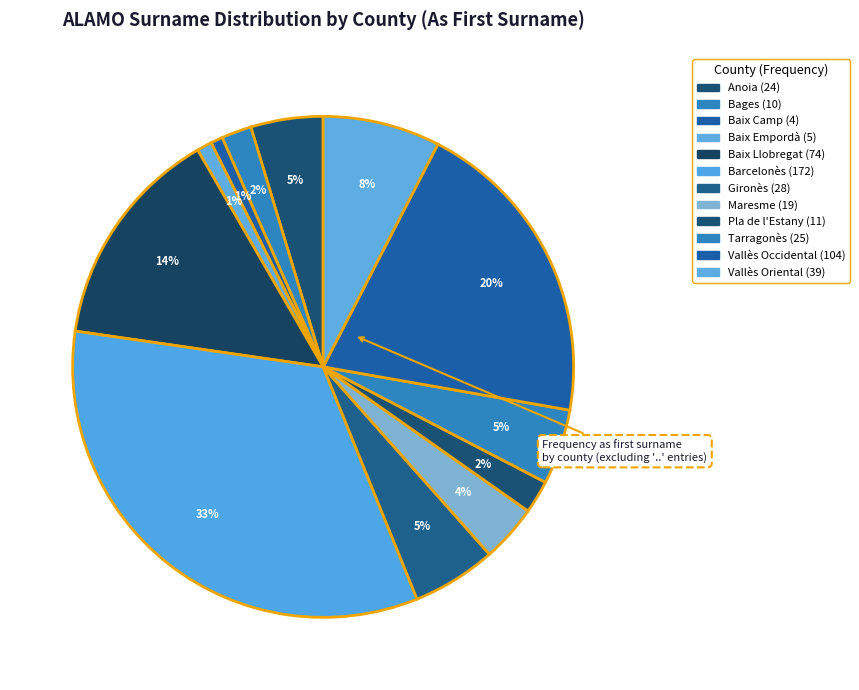

Is Baix Llobregat the majority of the pie?

No